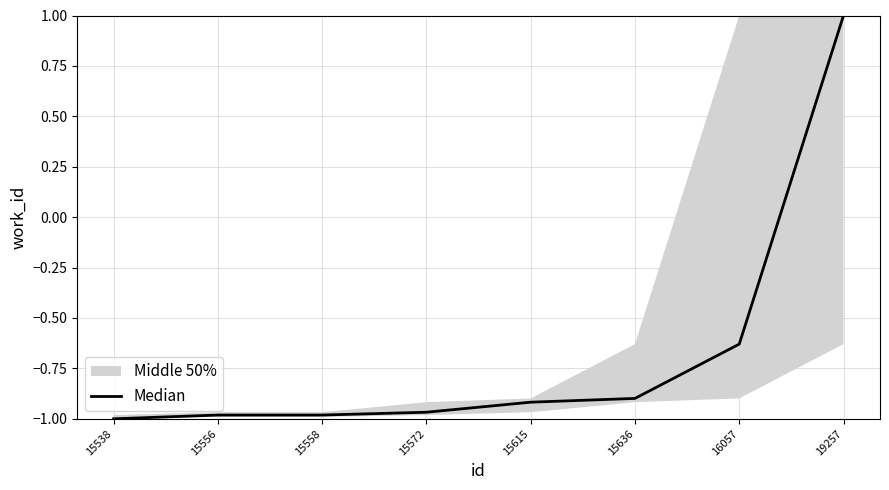

Reading left to right, what are all the values shown in this chart?

-1.0	-1.0	-1.0	-1.0	-0.9	-0.9	-0.6	1.0